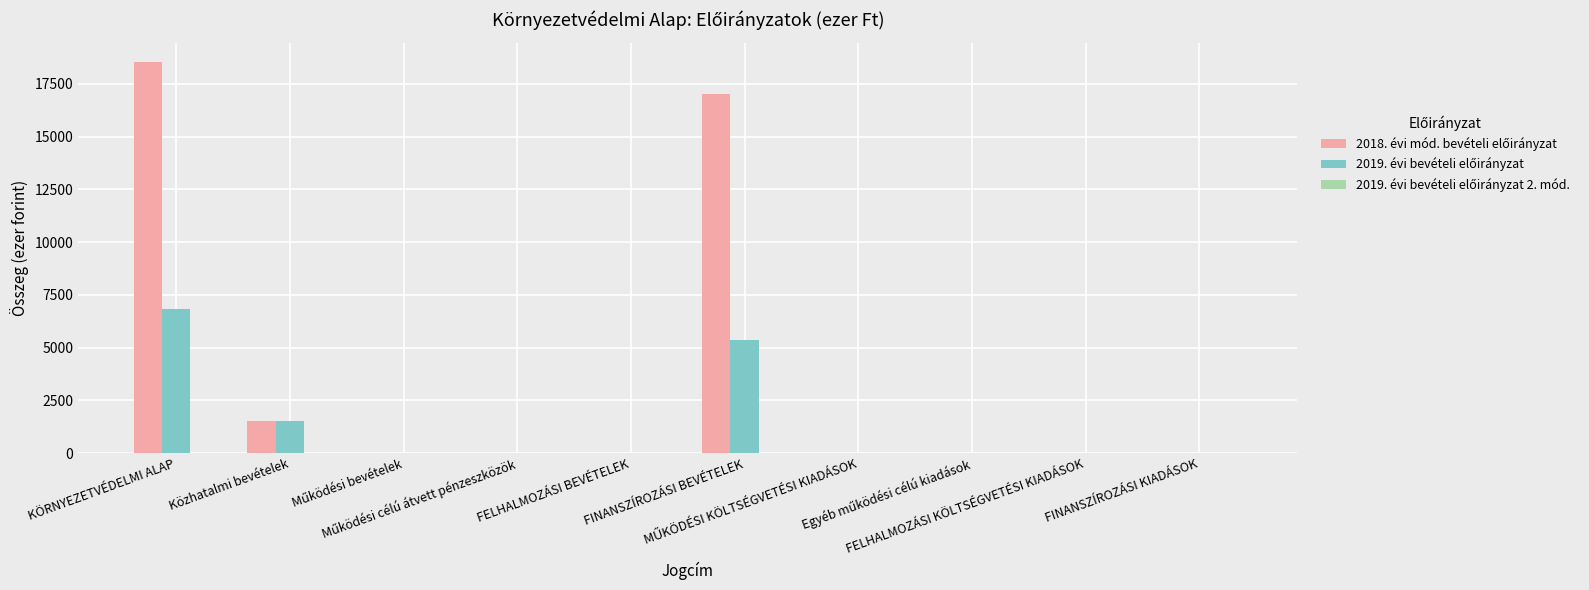

What is the label of the 5th bar from the right?

FINANSZÍROZÁSI BEVÉTELEK